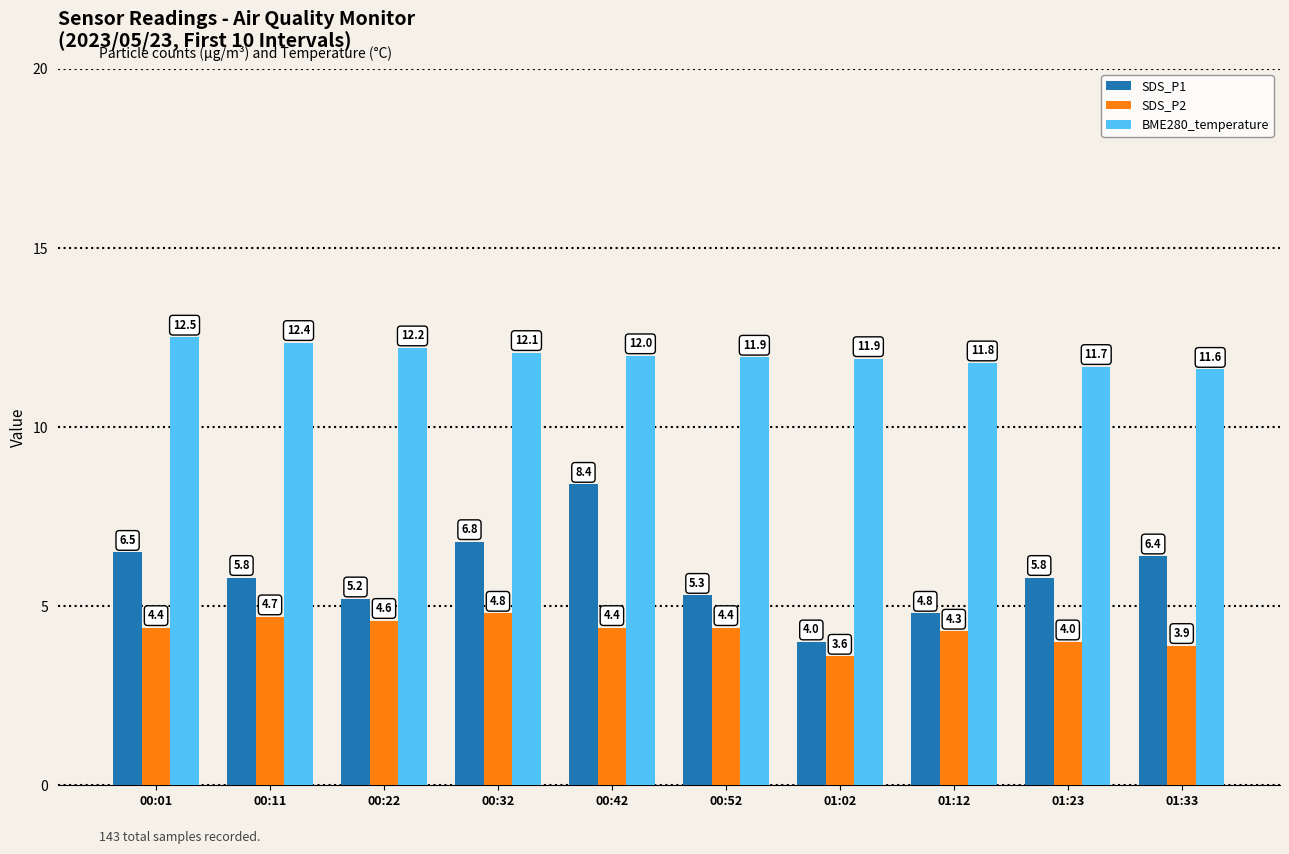

Which series has the largest total across all categories?

BME280_temperature